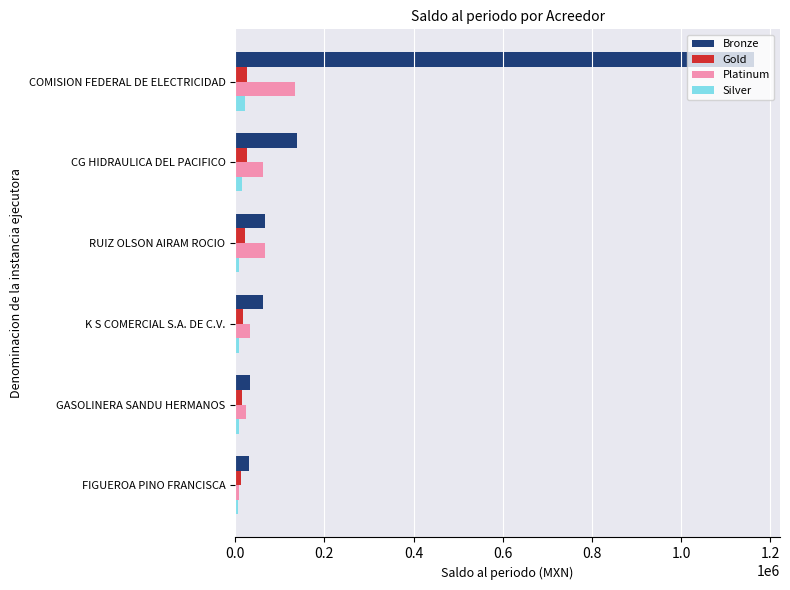

What is the lowest value of the Bronze series?

30695.6